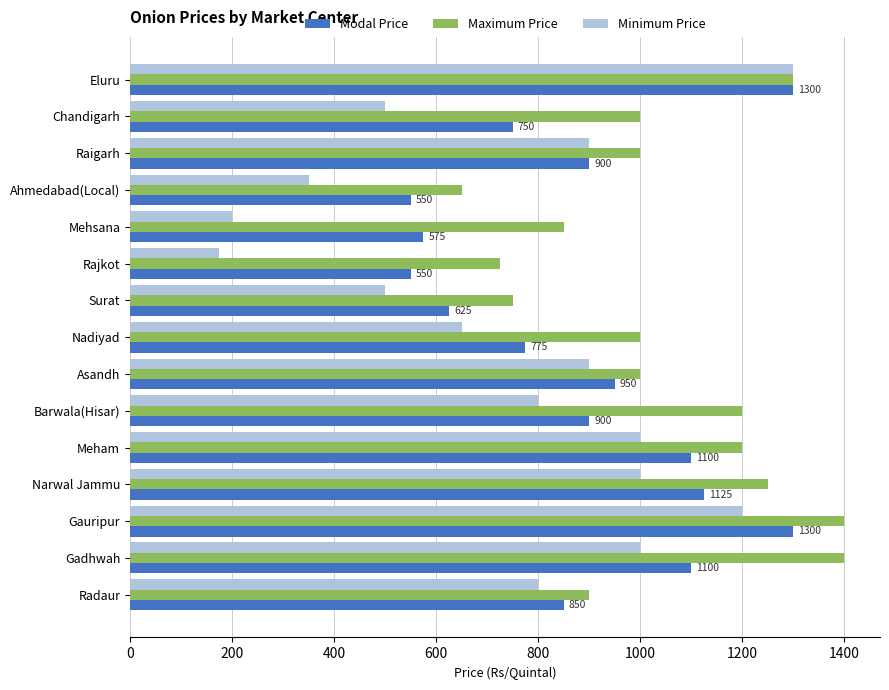

Which series has the widest spread of values?

Minimum Price